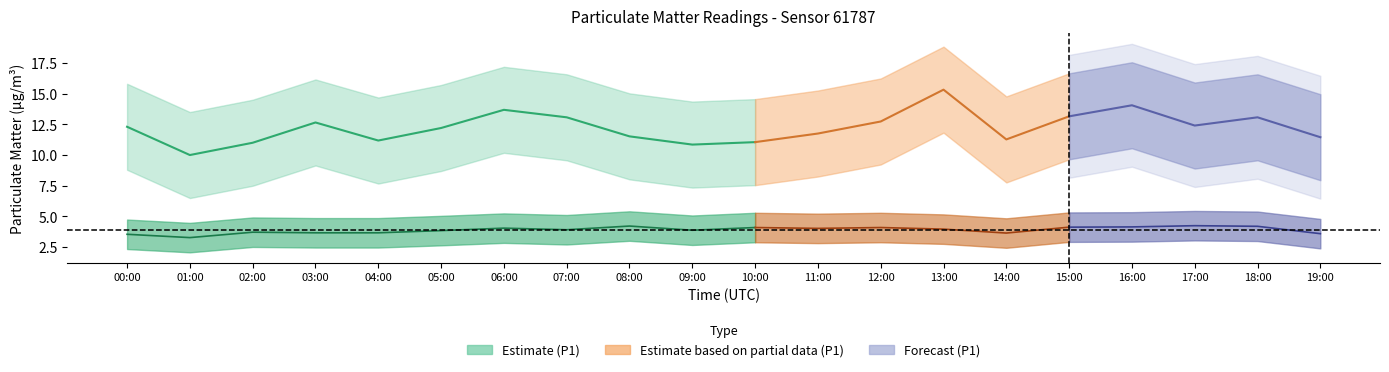

Reading left to right, what are all the values shown in this chart?

P1: 00:00=12.3	01:00=10.0	02:00=11.0	03:00=12.7	04:00=11.2	05:00=12.2	06:00=13.7	07:00=13.1	08:00=11.5	09:00=10.8	10:00=11.1	11:00=11.8	12:00=12.7	13:00=15.3	14:00=11.3	15:00=13.2	16:00=14.1	17:00=12.4	18:00=13.1	19:00=11.4
P2: 00:00=3.5	01:00=3.3	02:00=3.7	03:00=3.7	04:00=3.7	05:00=3.9	06:00=4.0	07:00=3.9	08:00=4.2	09:00=3.9	10:00=4.1	11:00=4.0	12:00=4.1	13:00=4.0	14:00=3.6	15:00=4.1	16:00=4.2	17:00=4.2	18:00=4.2	19:00=3.6